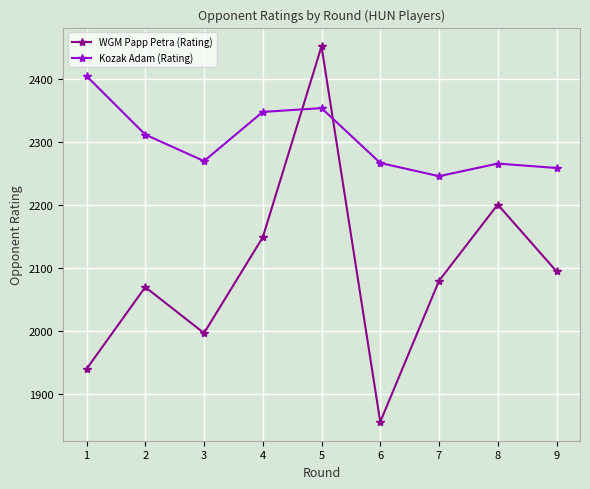

Rank the series by their maximum value, from lowest to highest.

Kozak Adam (Rating), WGM Papp Petra (Rating)